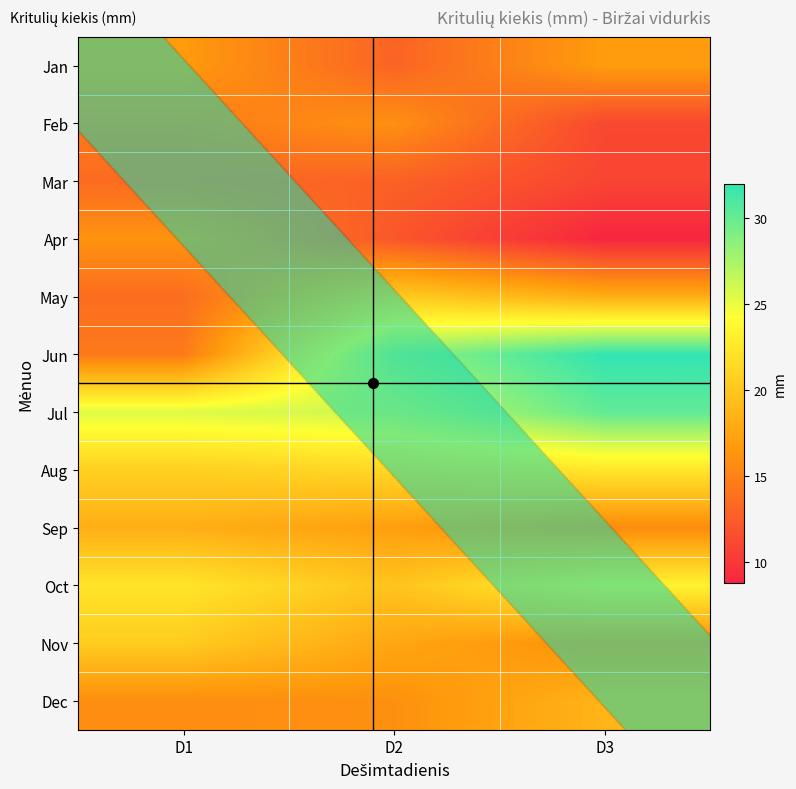

At how many categories does at least one series exceed 30?

1